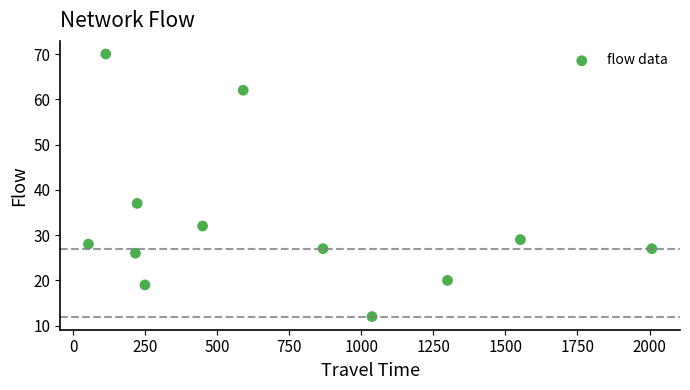

What Y value in the scatter plot is closest to 41?

37